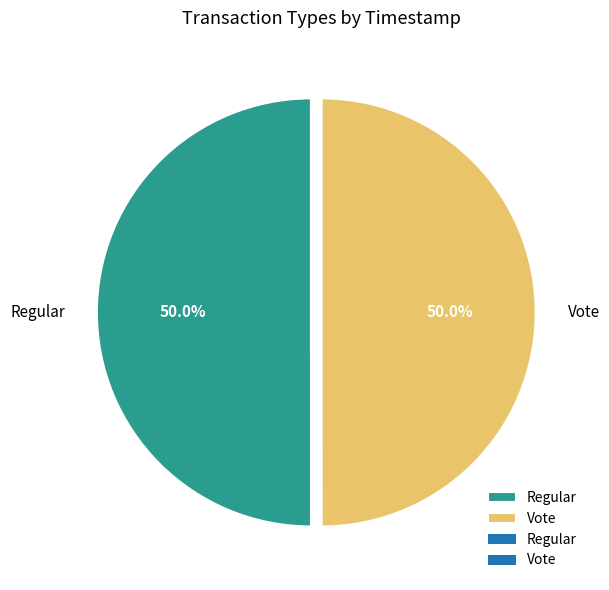

What percentage is the Regular slice, to the nearest percent?

50%